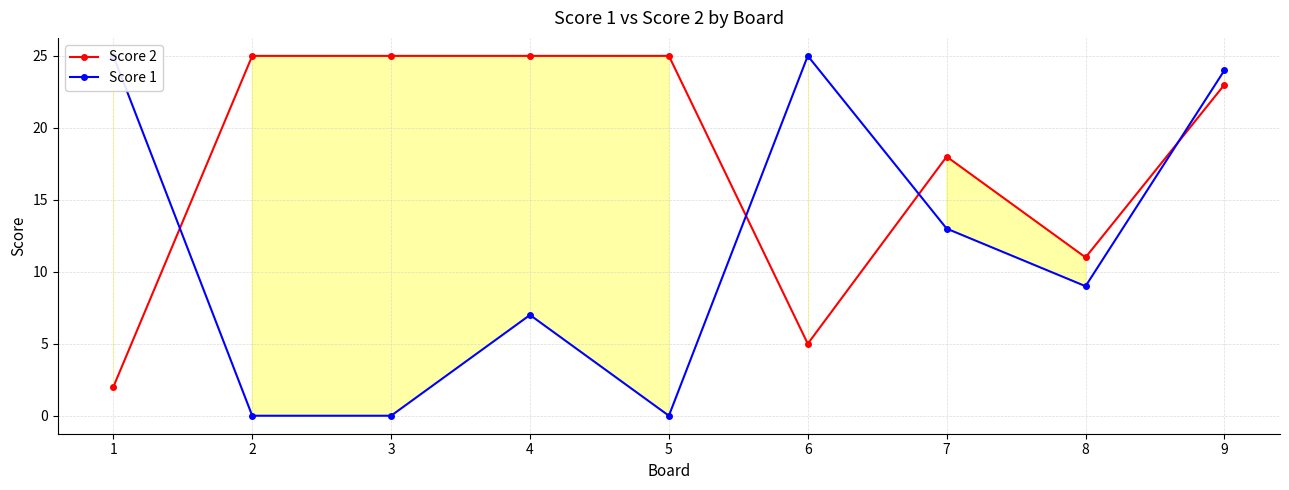

At which label does Score 1 reach its minimum?

2